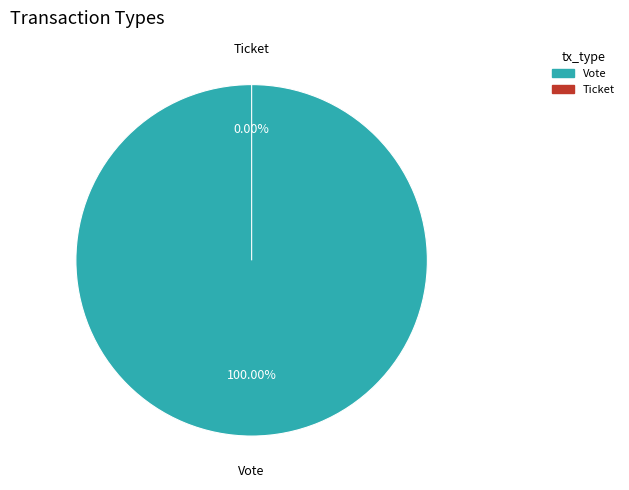

Does Ticket represent more than half of the total?

No